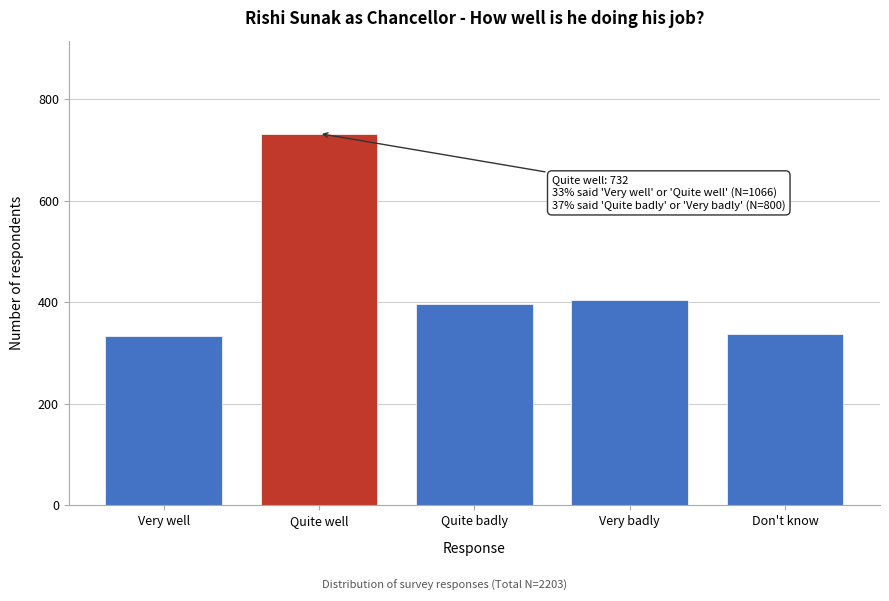

Is it true that the value at Very badly is 404?

True